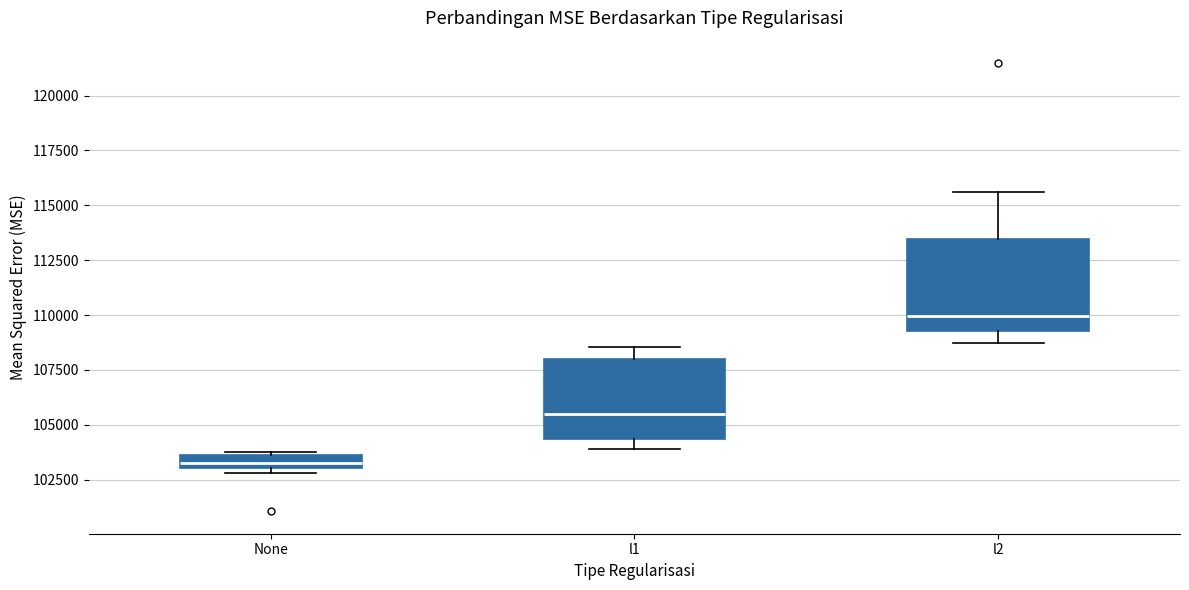

Which box has the lowest median line?

None